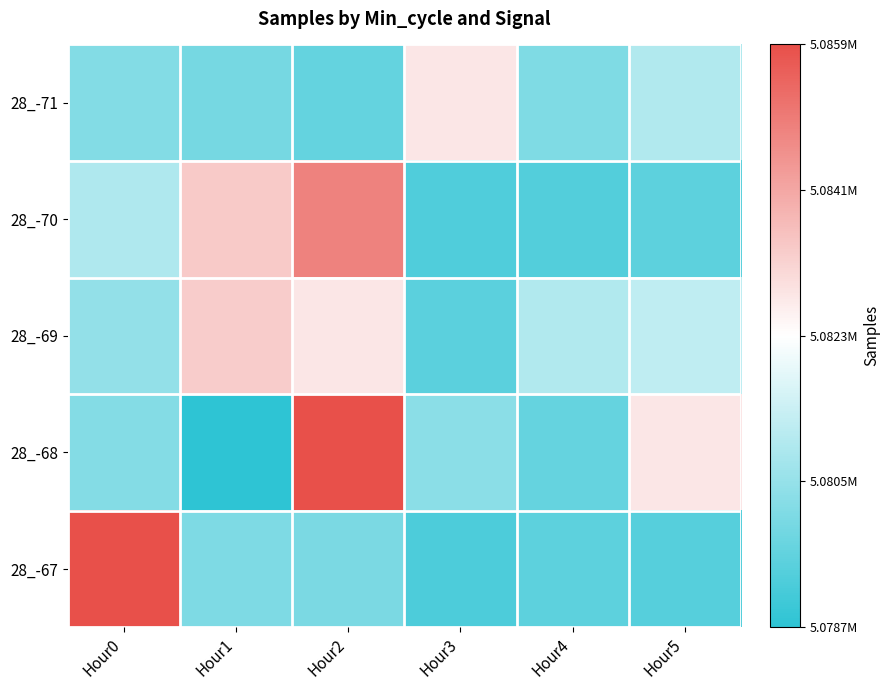

Which series has the largest range (max minus min)?

28_-68